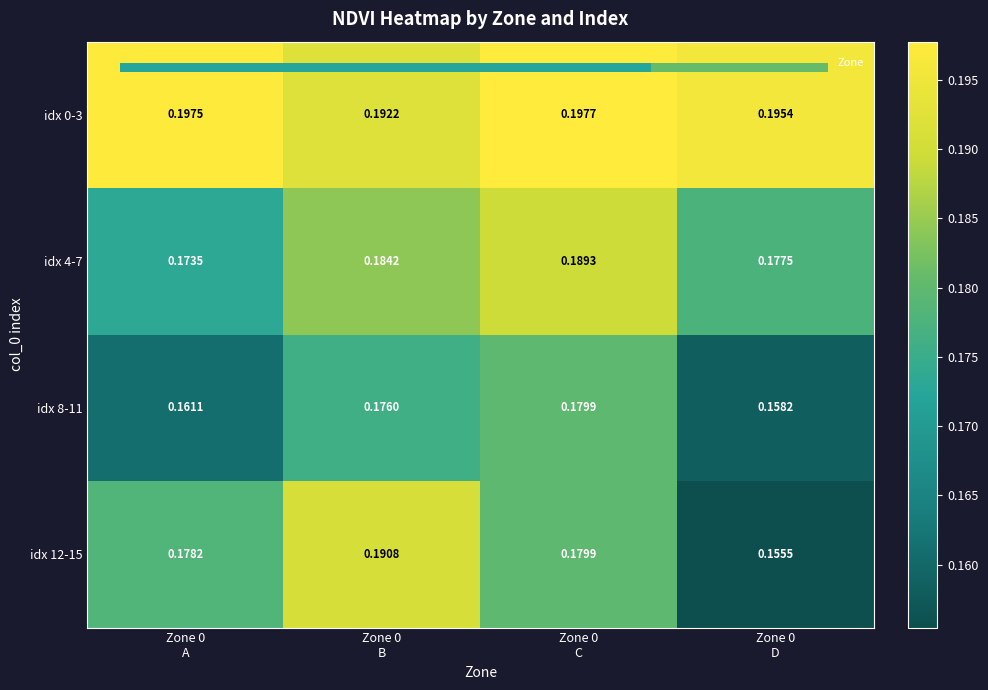

Rank the series by their average value, from highest to lowest.

idx 0-3, idx 4-7, idx 12-15, idx 8-11